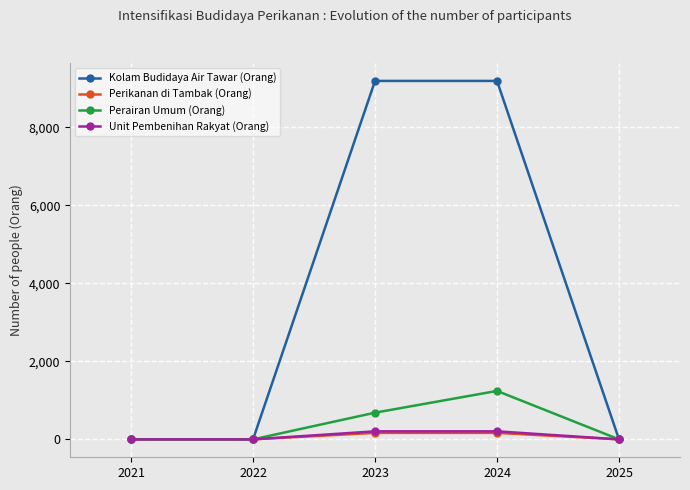

Which category has the highest value in the Perairan Umum (Orang) series?

2024